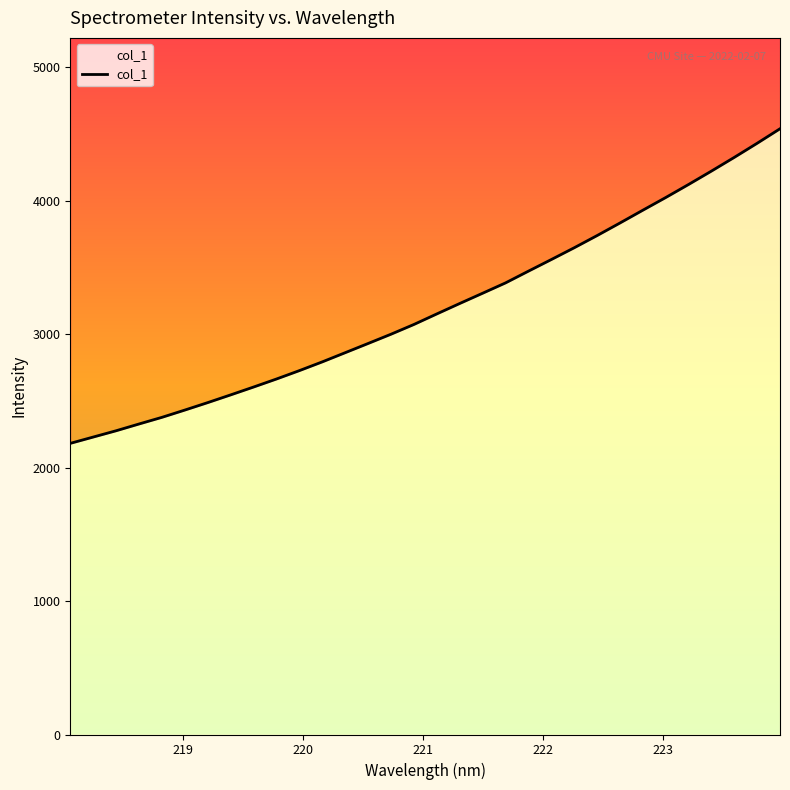

Count the number of data series in this chart.

1